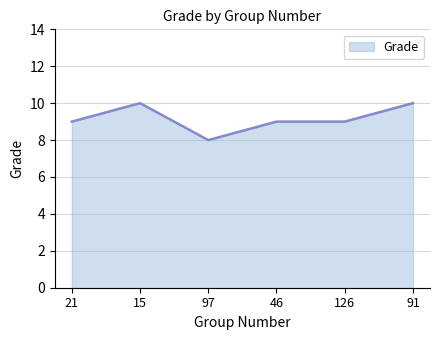

Does the chart have visible grid lines?

Yes